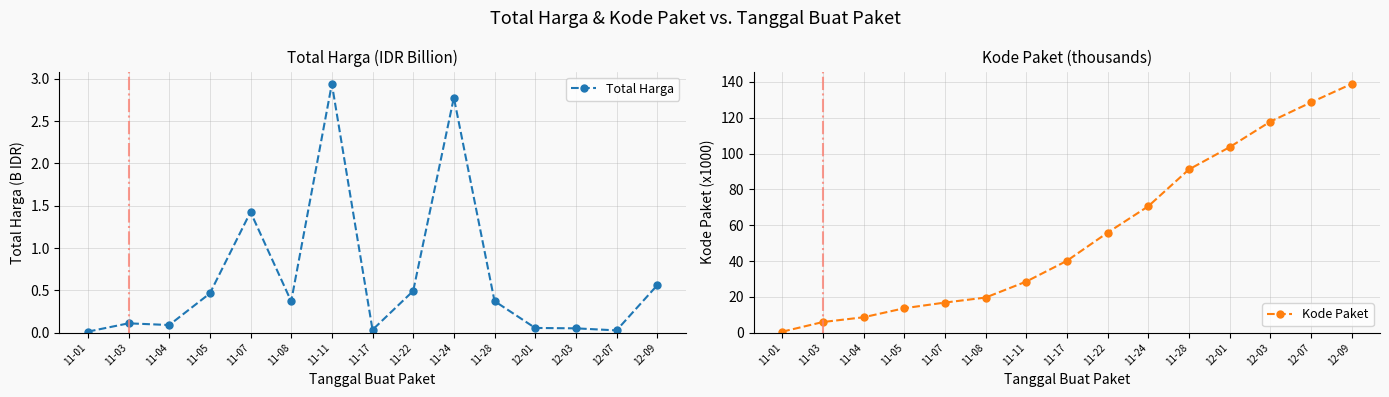

Which series has the widest spread of values?

Kode Paket